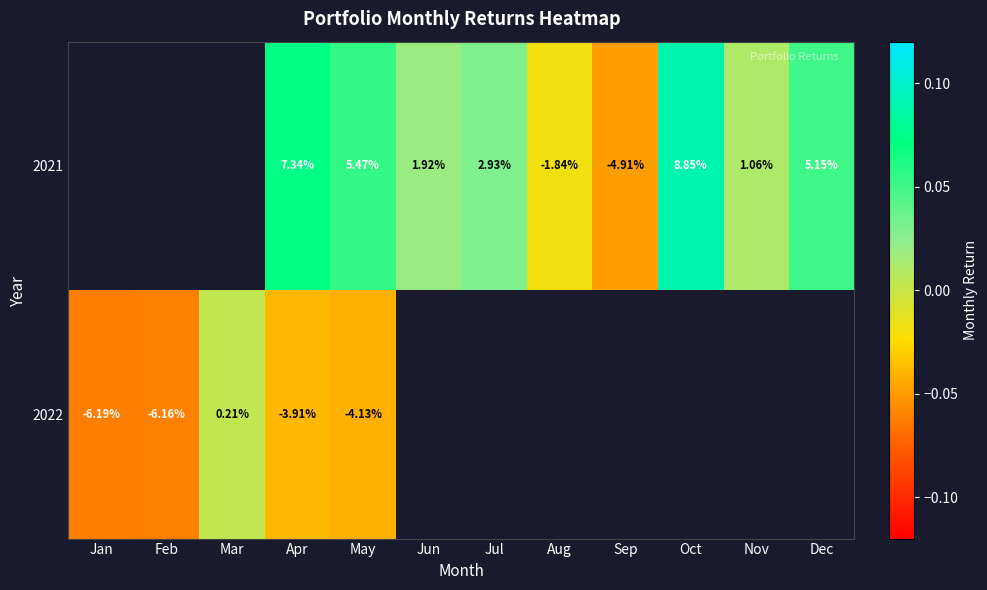

What is the minimum value for 2022?

-0.1